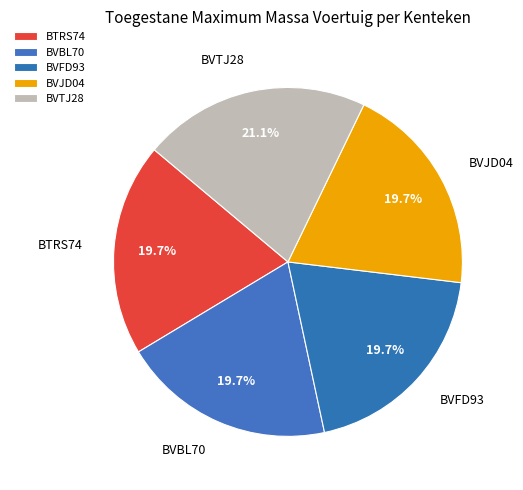

What percentage is the BVBL70 slice, to the nearest percent?

20%